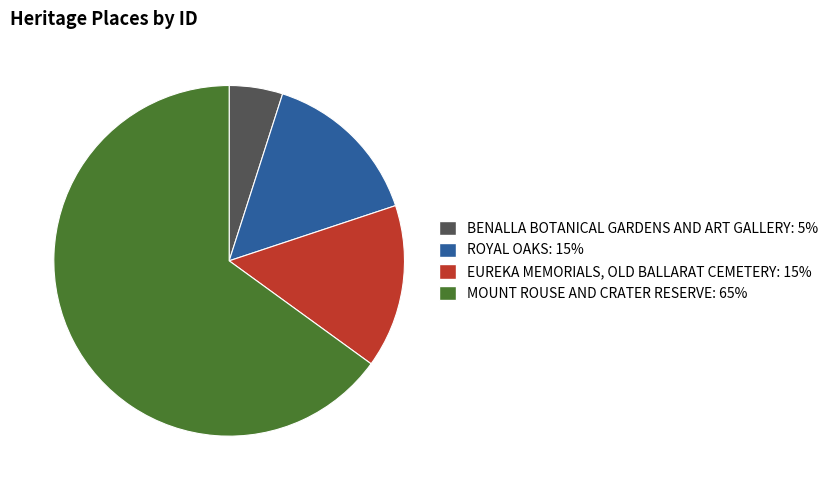

Is the sum of ROYAL OAKS and MOUNT ROUSE AND CRATER RESERVE greater than half?

Yes